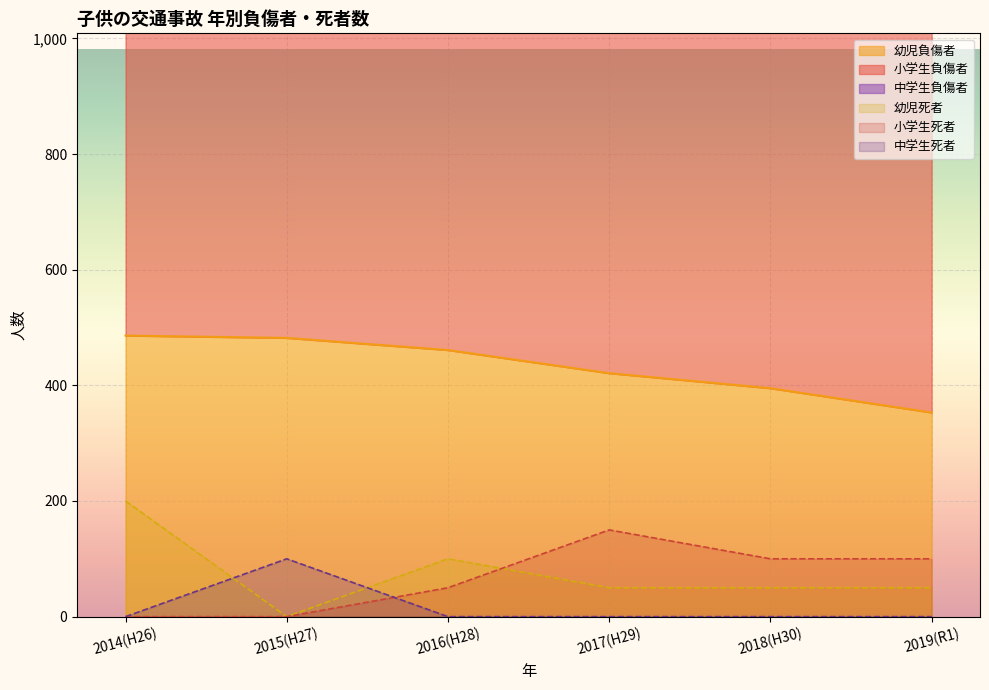

Reading right to left, list all the values displayed in this chart.

小学生負傷者: 1042	1140	1270	1310	1409	1420
幼児負傷者: 353	395	421	461	482	486
幼児死者: 50	50	50	100	0	200
小学生死者: 100	100	150	50	0	0
中学生死者: 0	0	0	0	100	0